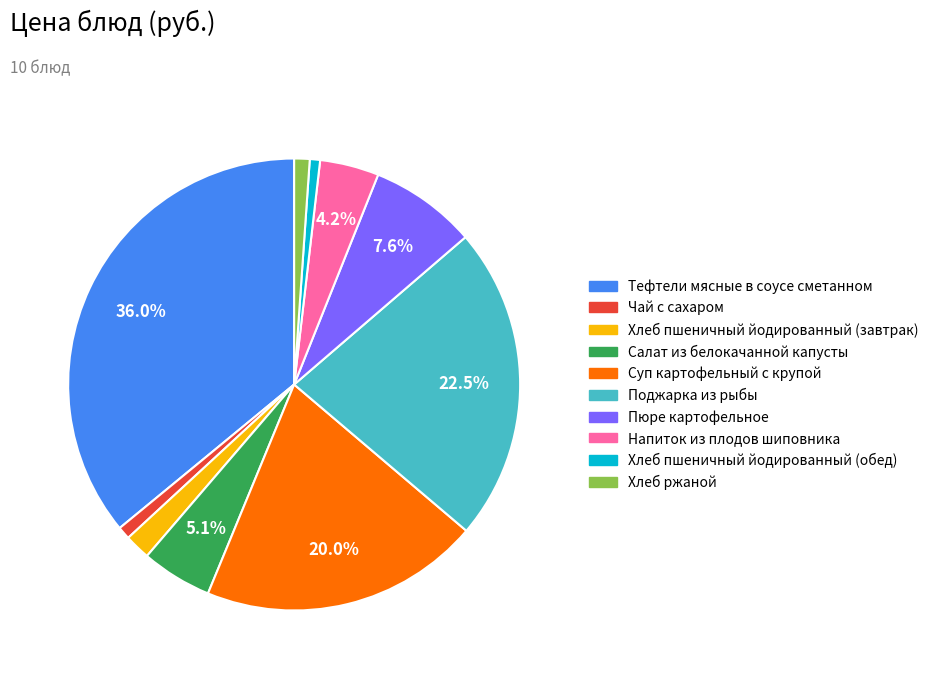

To the nearest percent, what percentage of the pie is Салат из белокачанной капусты?

5%